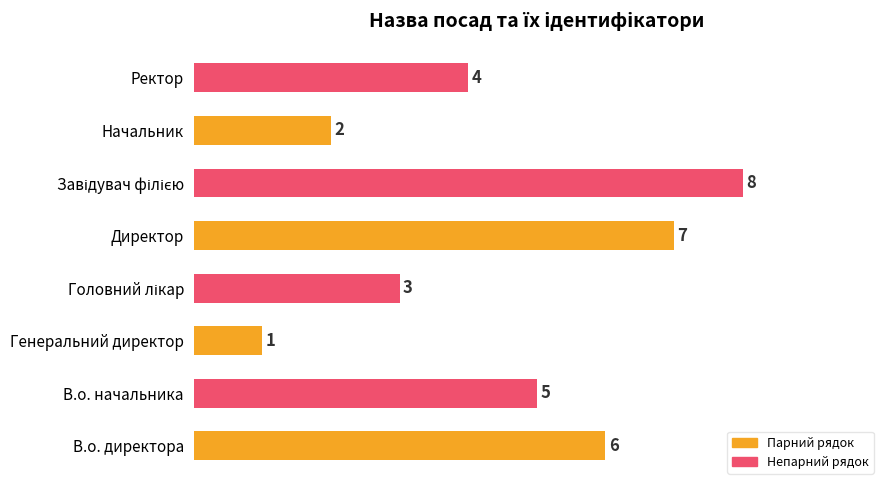

Count the values in the range 3 to 7.

5